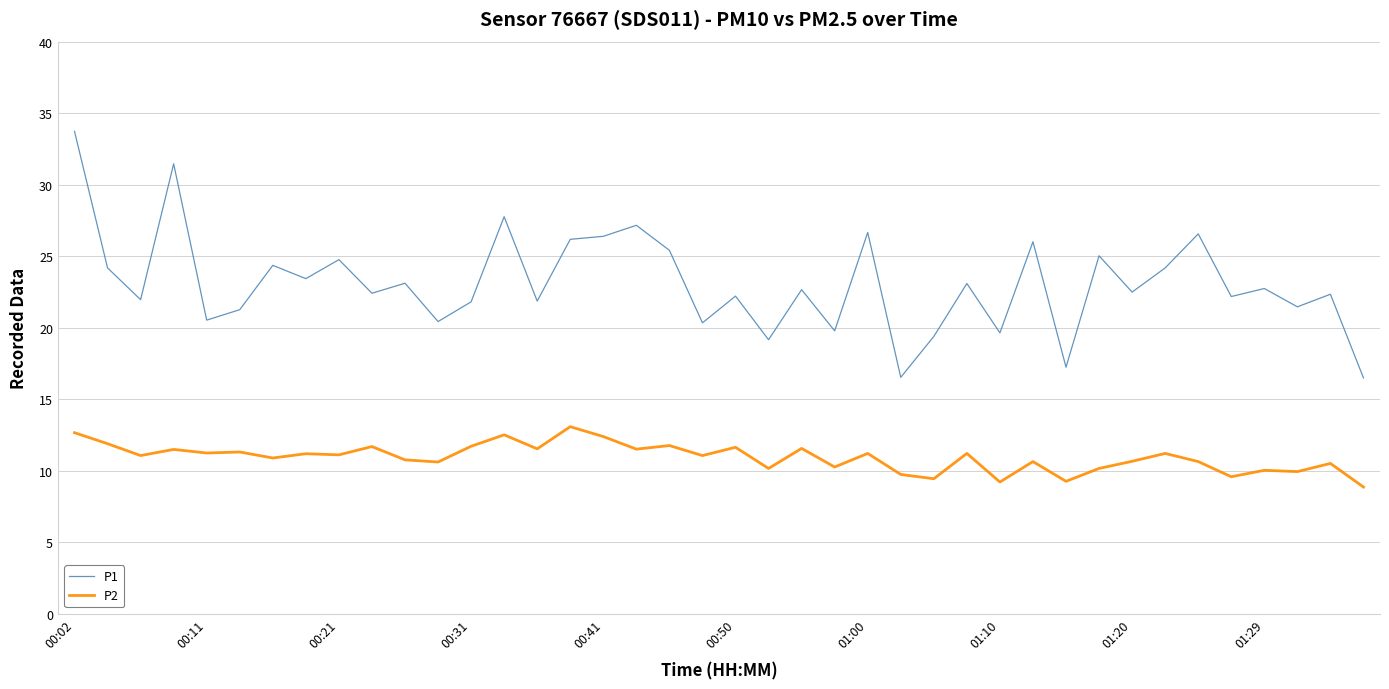

Which series has the largest total across all categories?

P1